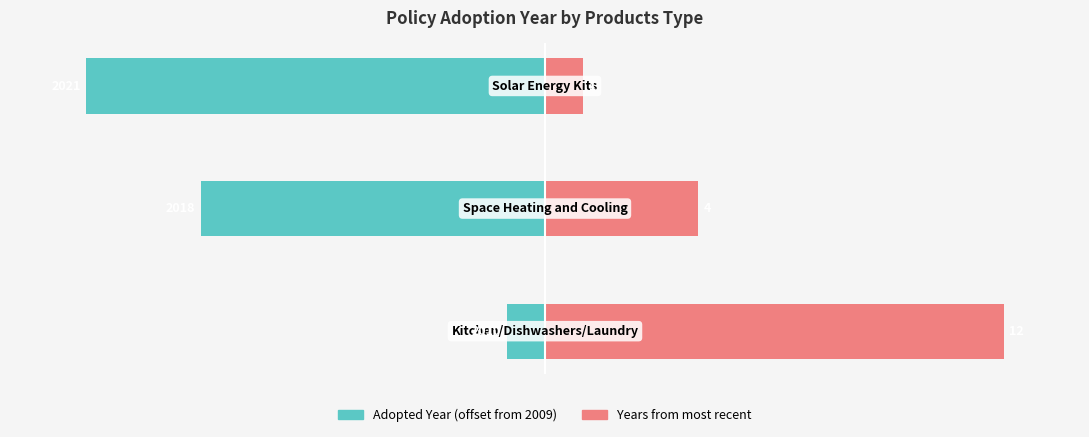

What is the approximate value of Years from max at 0, to the nearest 5?

10